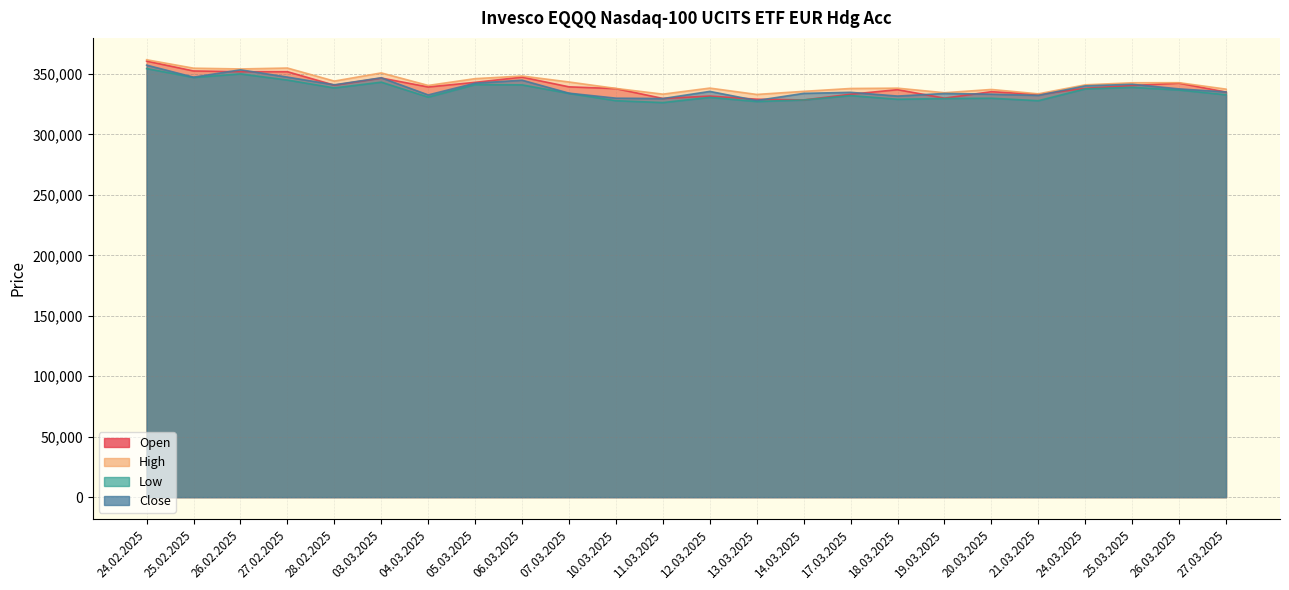

What is the minimum value for Open?

328471